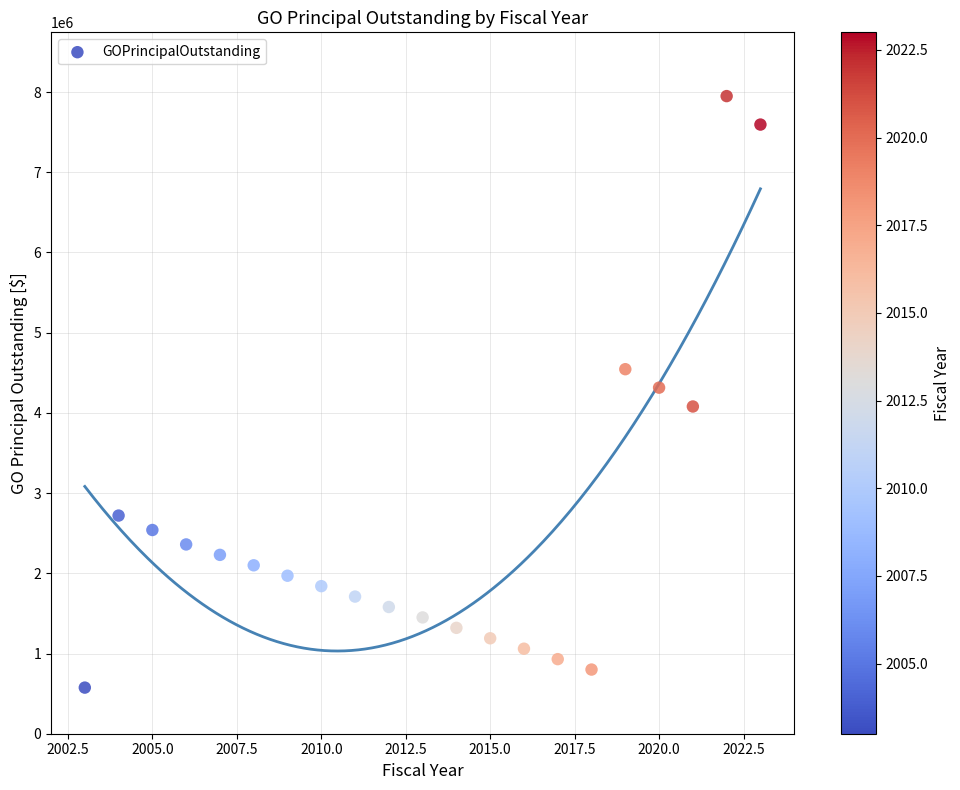

What is the range of X values (max minus min)?

20